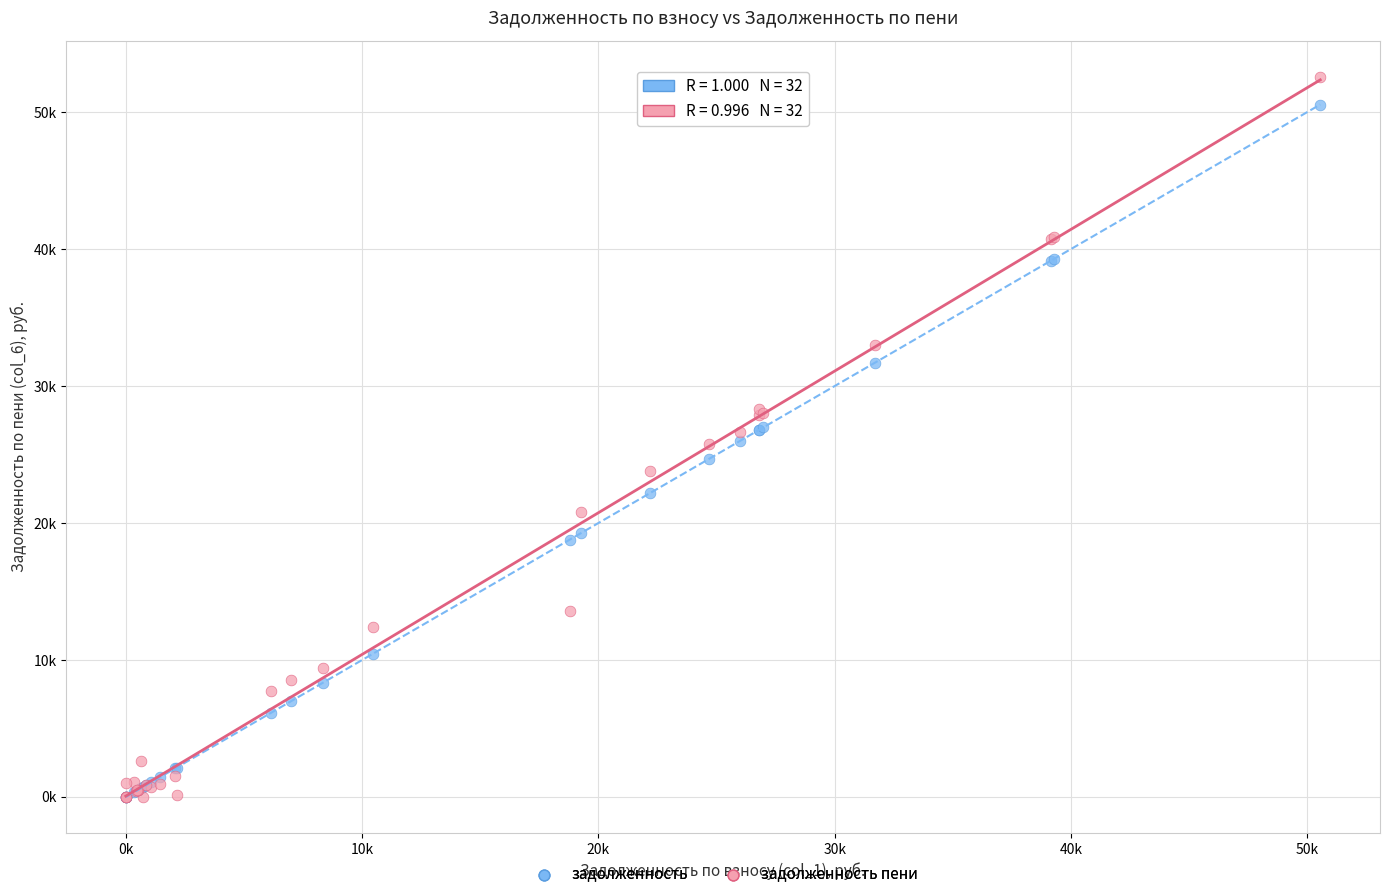

Which series has the widest spread of Y values?

задолженность пени